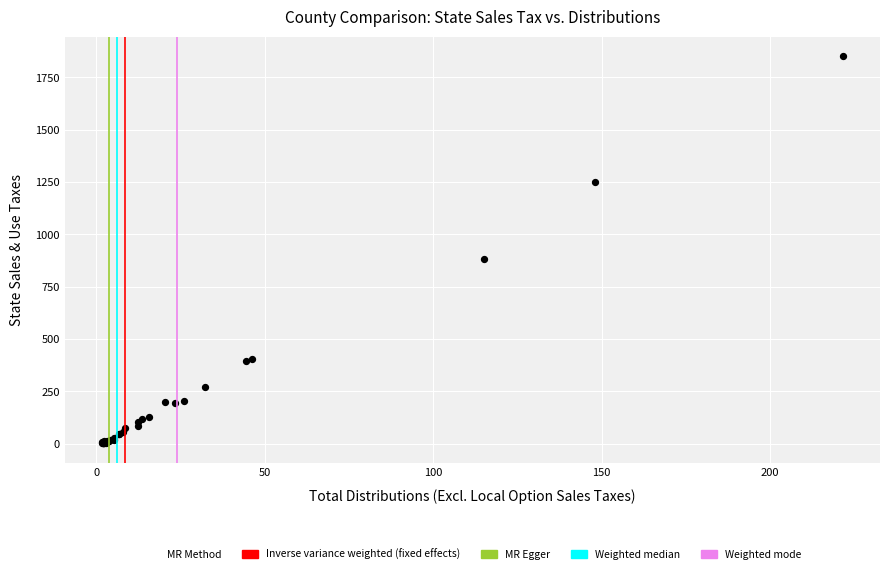

What Y value in the scatter plot is closest to 926?

879.7